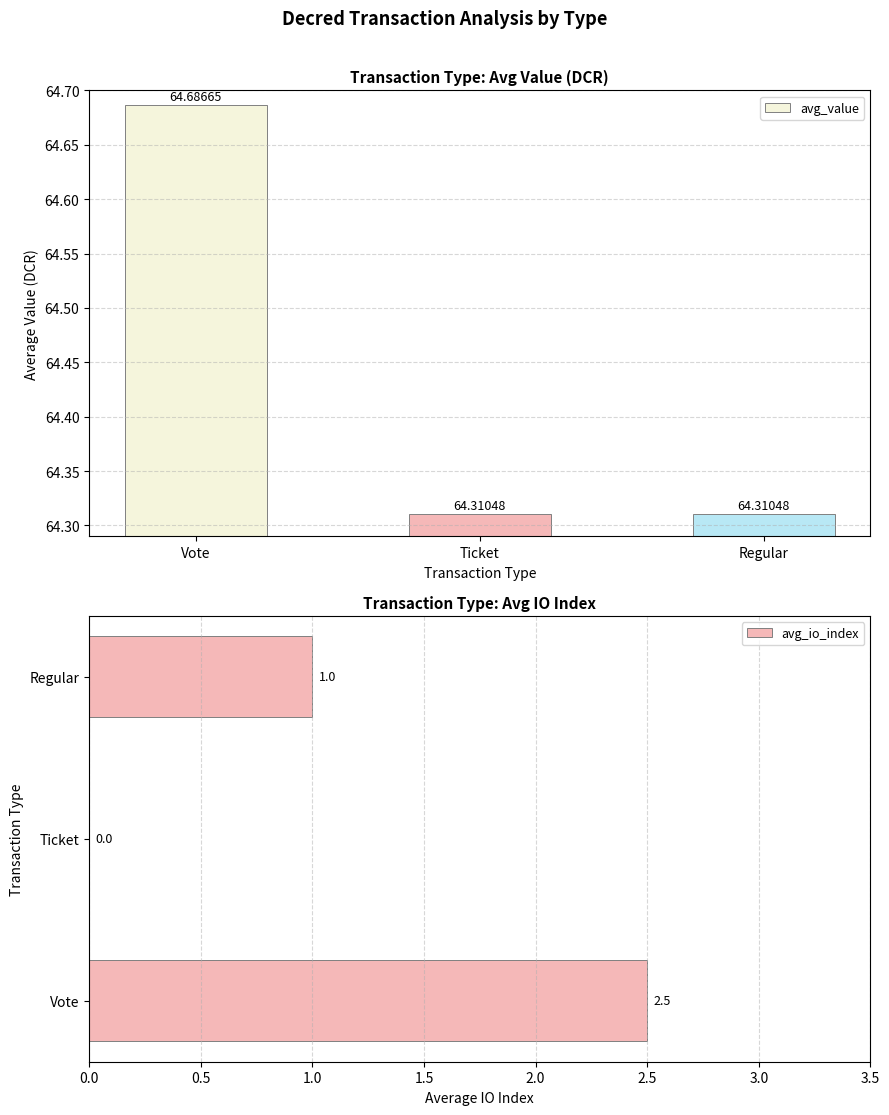

At which category is the sum across all series the highest?

Vote